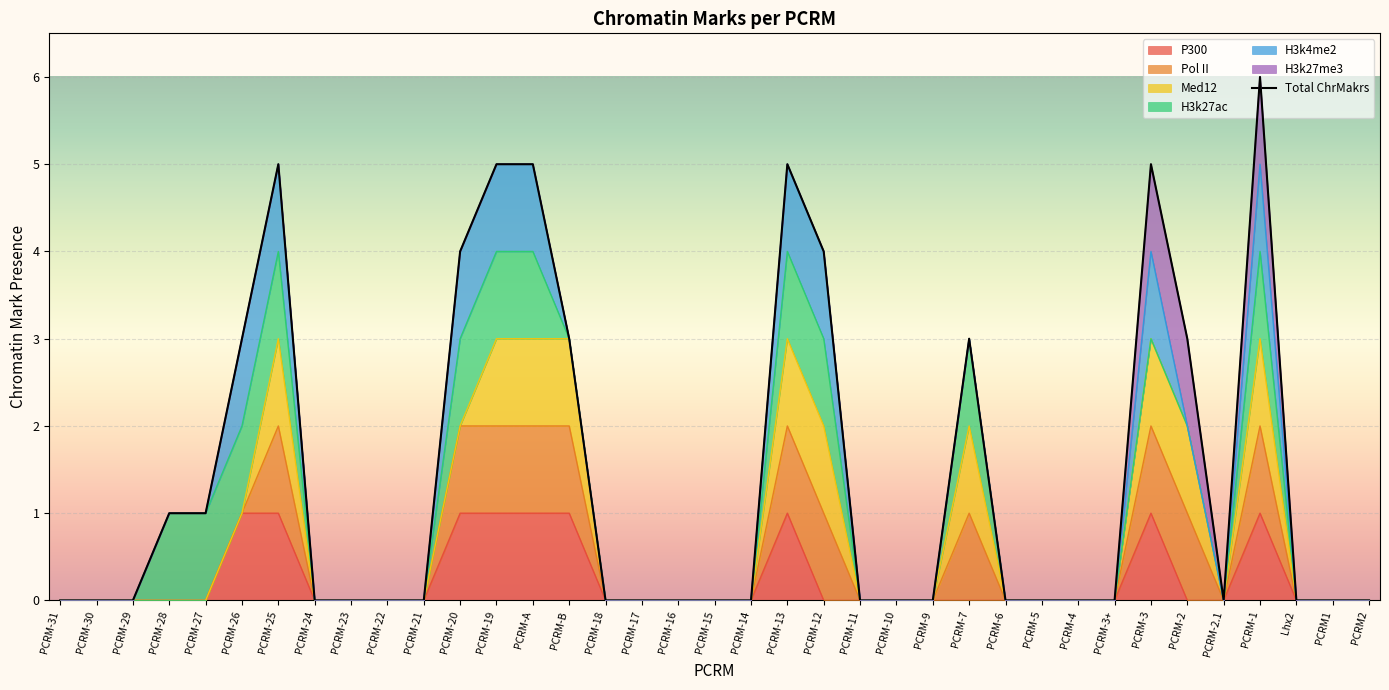

How many data points does each series have?

37